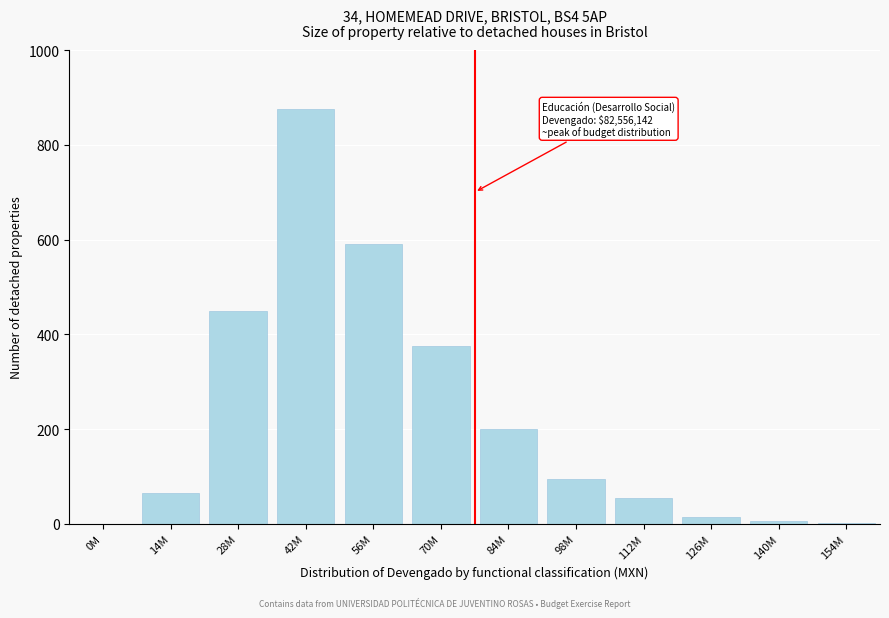

What is the sum of all values?

2727